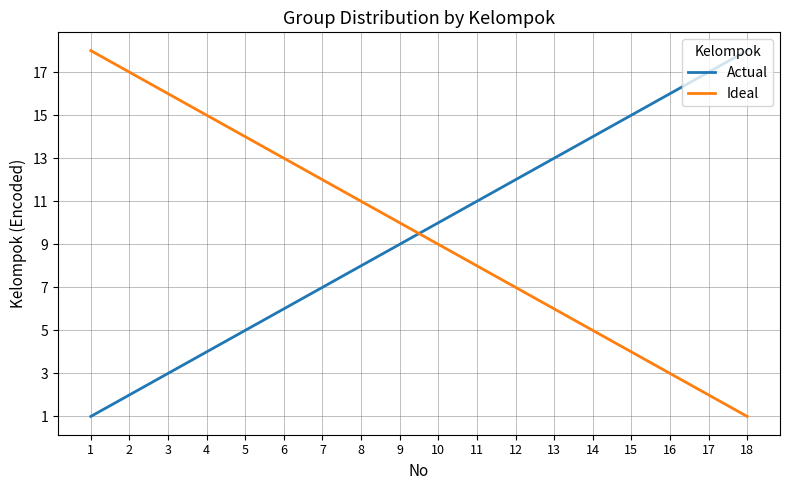

What is the difference between the highest and lowest values at 2?

15